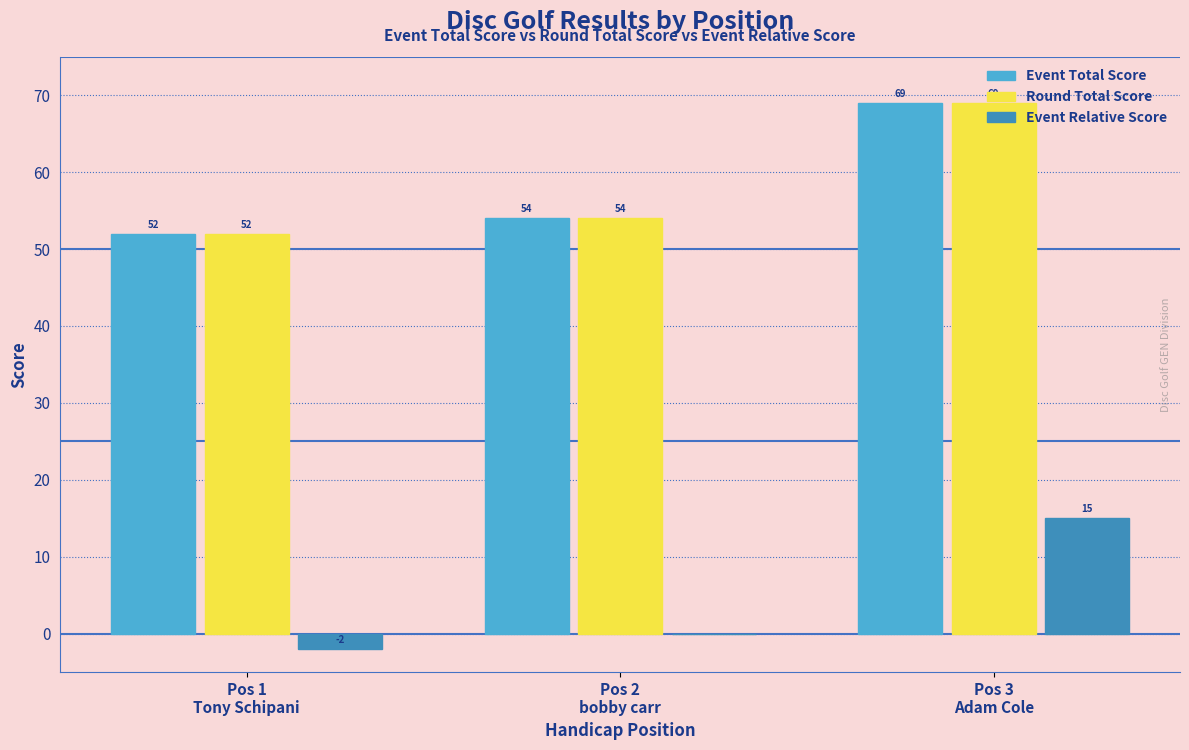

How many groups of bars are there?

3